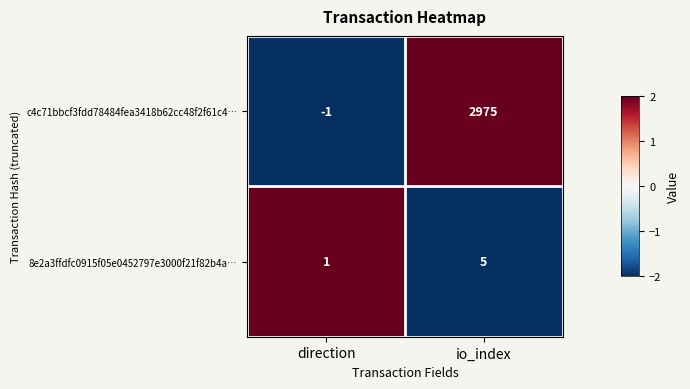

Which series changed the most between direction and io_index?

c4c71bbcf3fdd78484fea3418b62cc48f2f61c4…